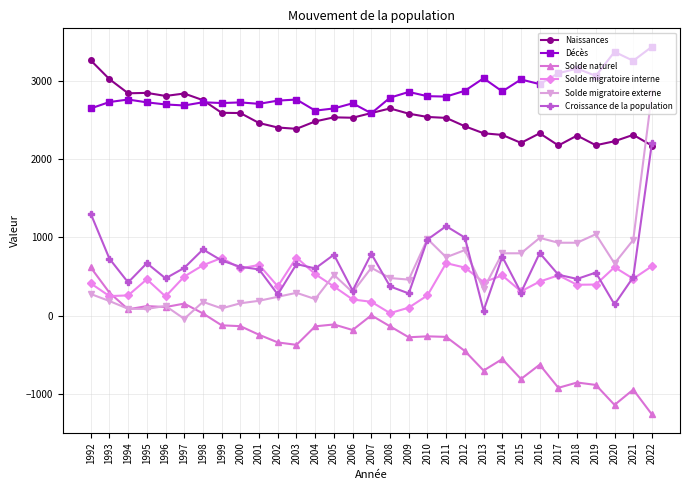

Is it true that Solde naturel equals -138 at 2008?

True